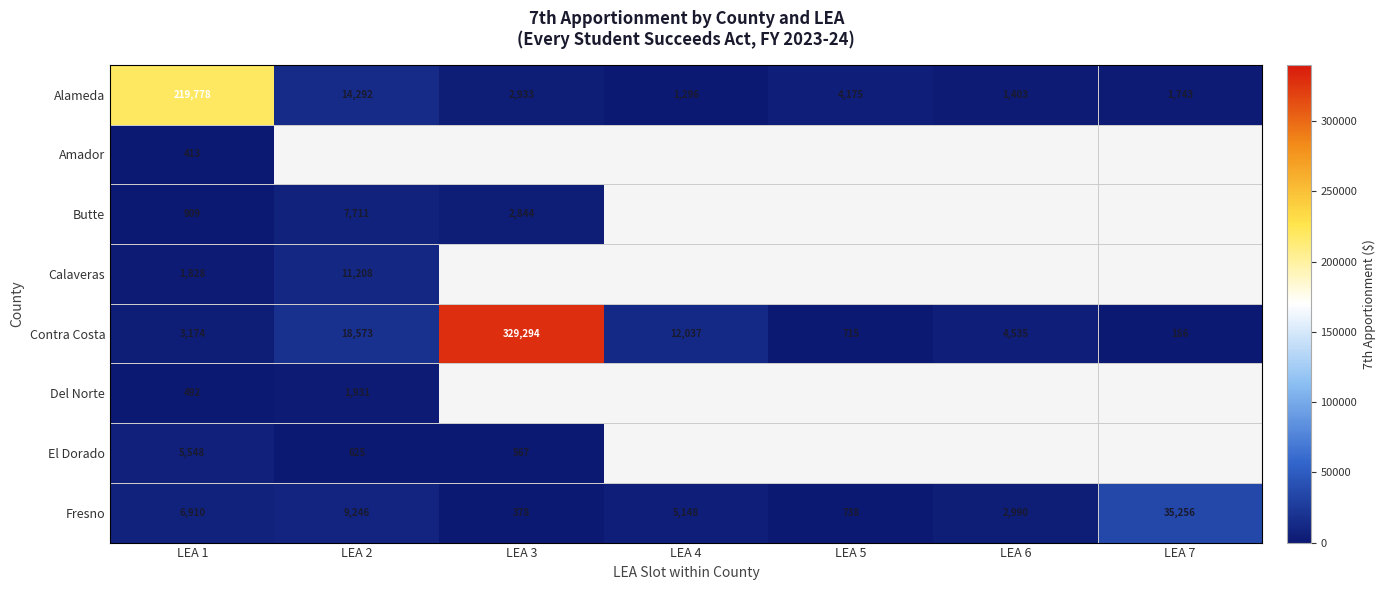

True or false: Alameda has a value of 1296 at LEA 4.

True